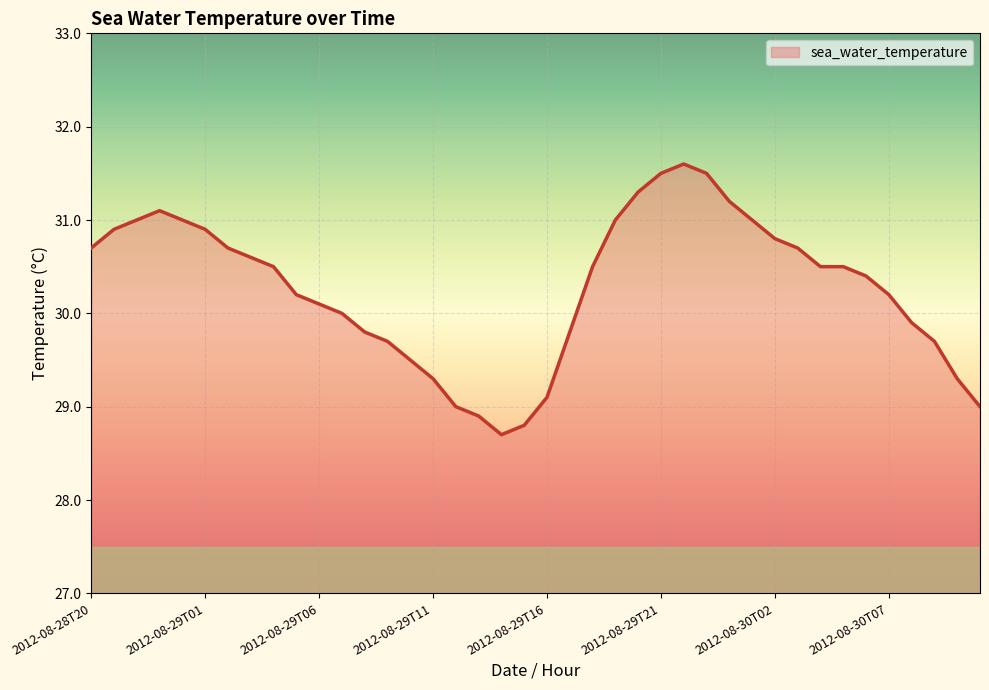

What is the minimum value shown in the chart?

28.7